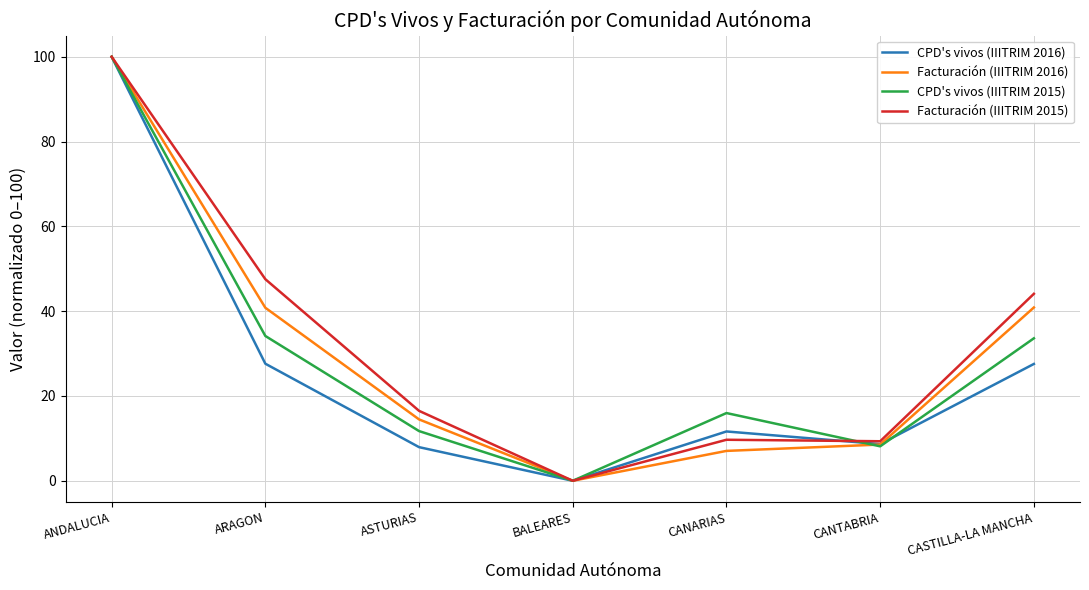

Where is the first local minimum for CPD's vivos (IIITRIM 2016)?

BALEARES